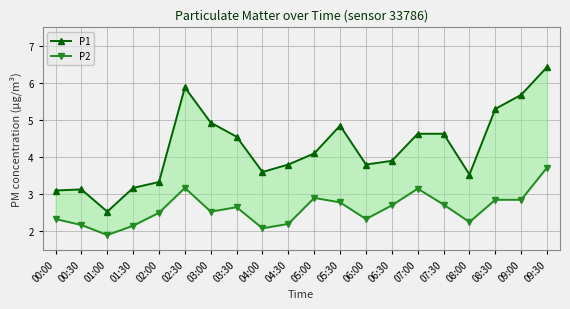

True or false: P2 and P1 intersect in this chart.

False